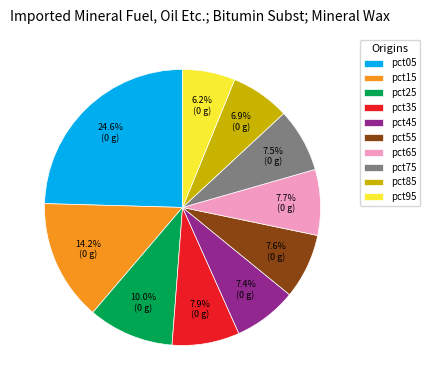

Approximately how many times larger is the value at pct85 compared to pct25?

0.7